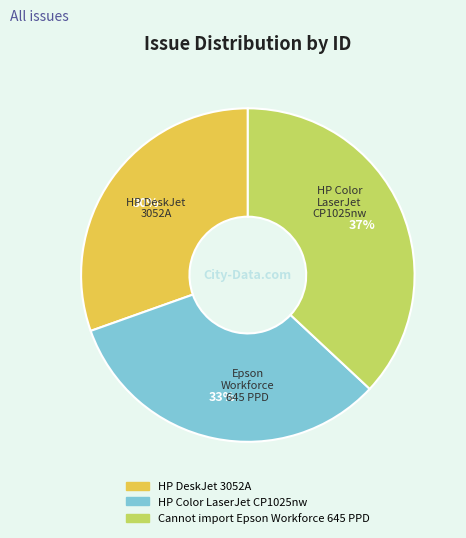

Is HP DeskJet 3052A the majority of the pie?

No